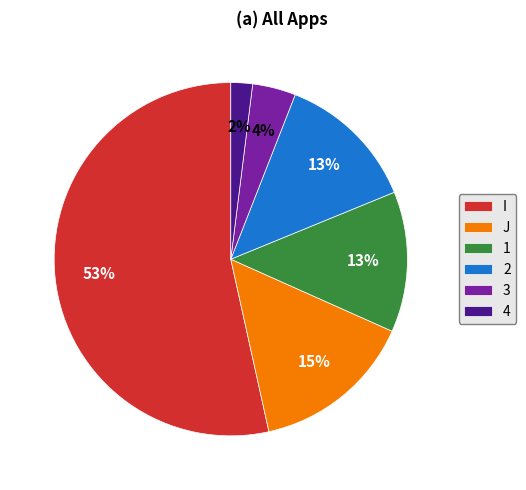

To the nearest percent, what portion does I represent?

53%